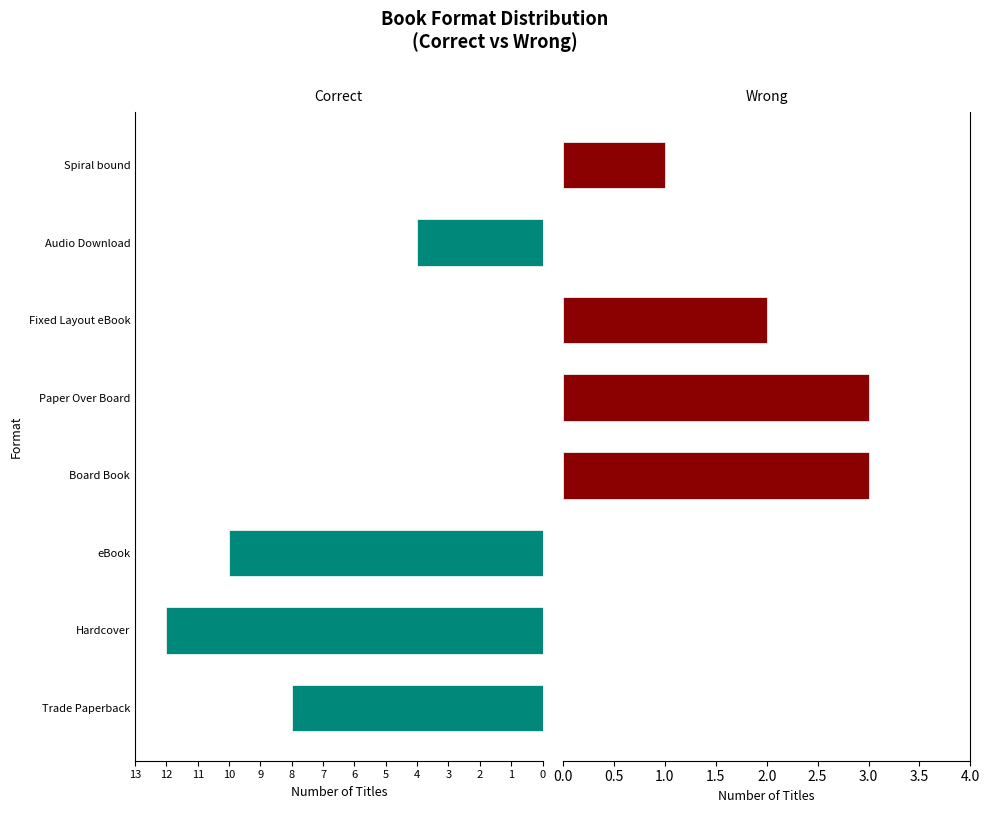

What is the difference between the highest and lowest values at eBook?

10